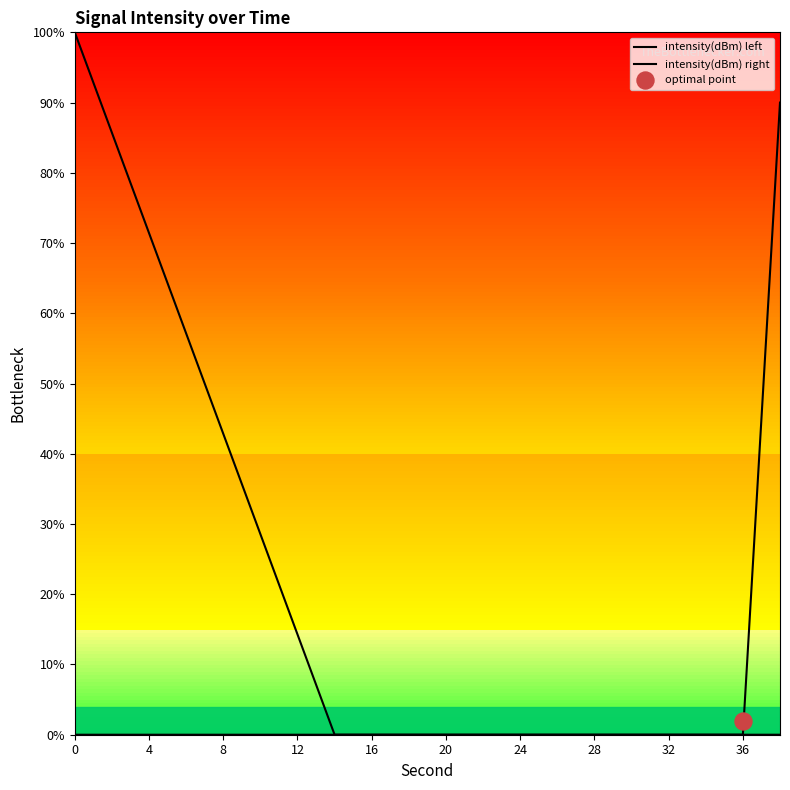

Which series has the largest Y range (max minus min)?

intensity(dBm) left